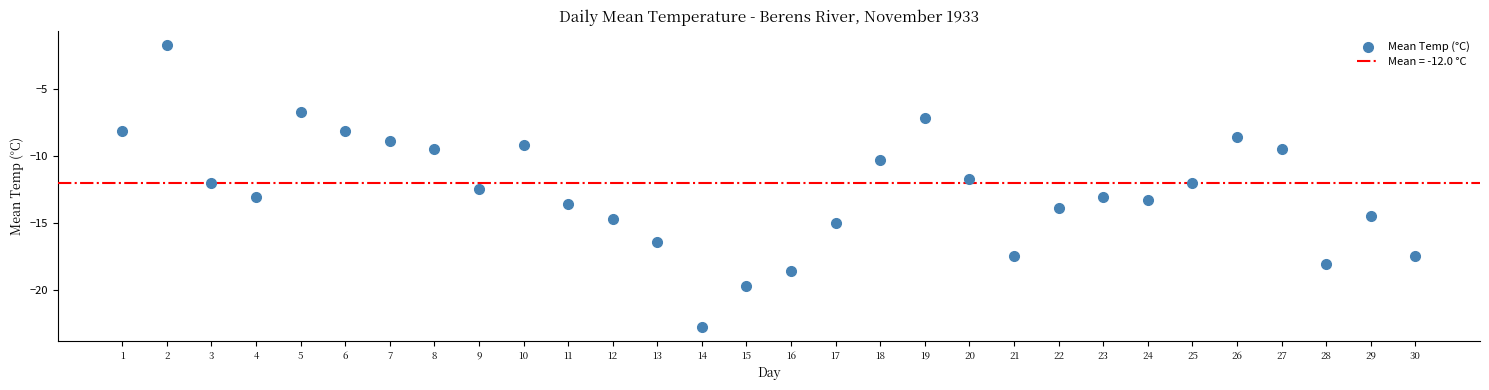

What is the range of X values (max minus min)?

29.0